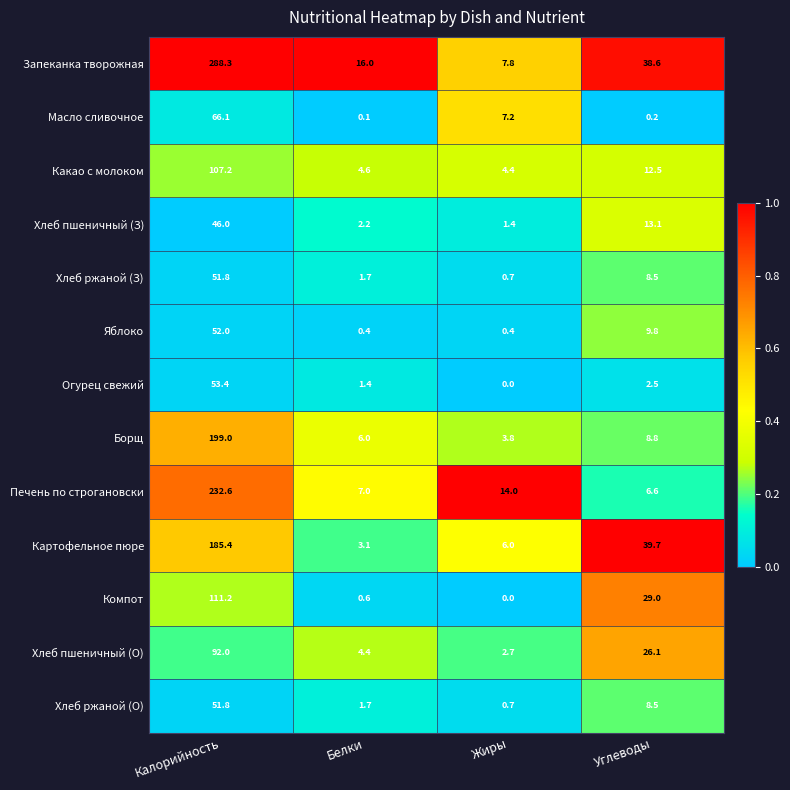

What is the total value across all series at Калорийность?

1536.8